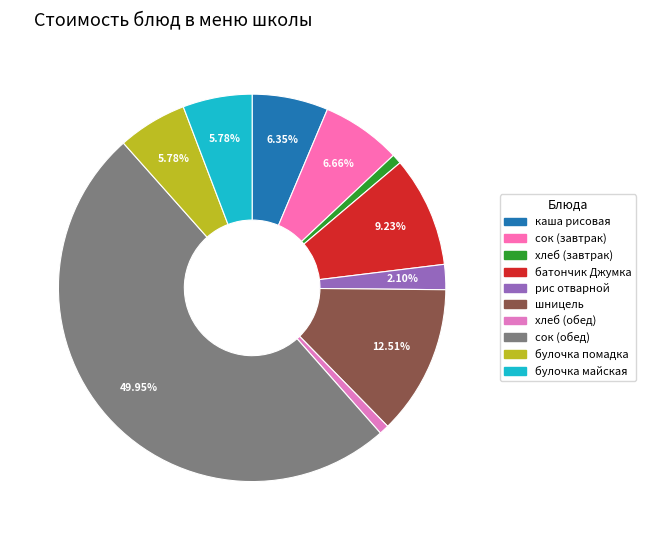

The хлеб (обед) slice represents 8% of the pie. True or false?

False